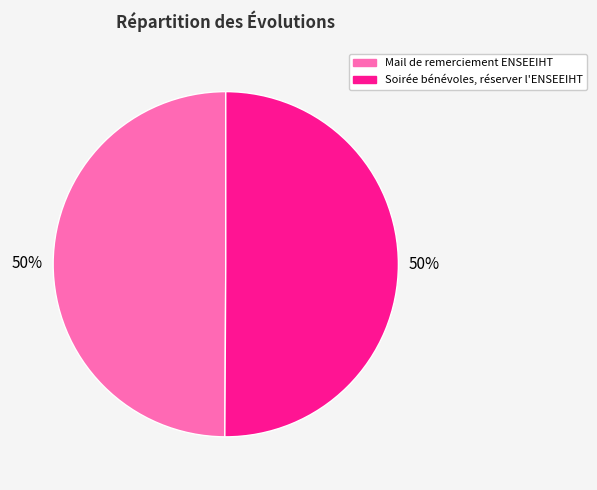

True or false: Mail de remerciement ENSEEIHT accounts for 50% of the total.

True